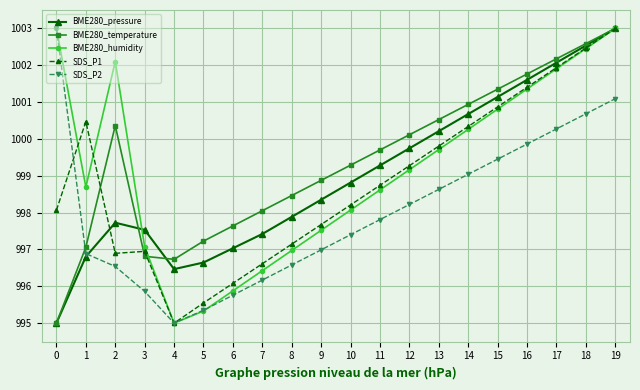

True or false: BME280_temperature and BME280_humidity intersect in this chart.

True